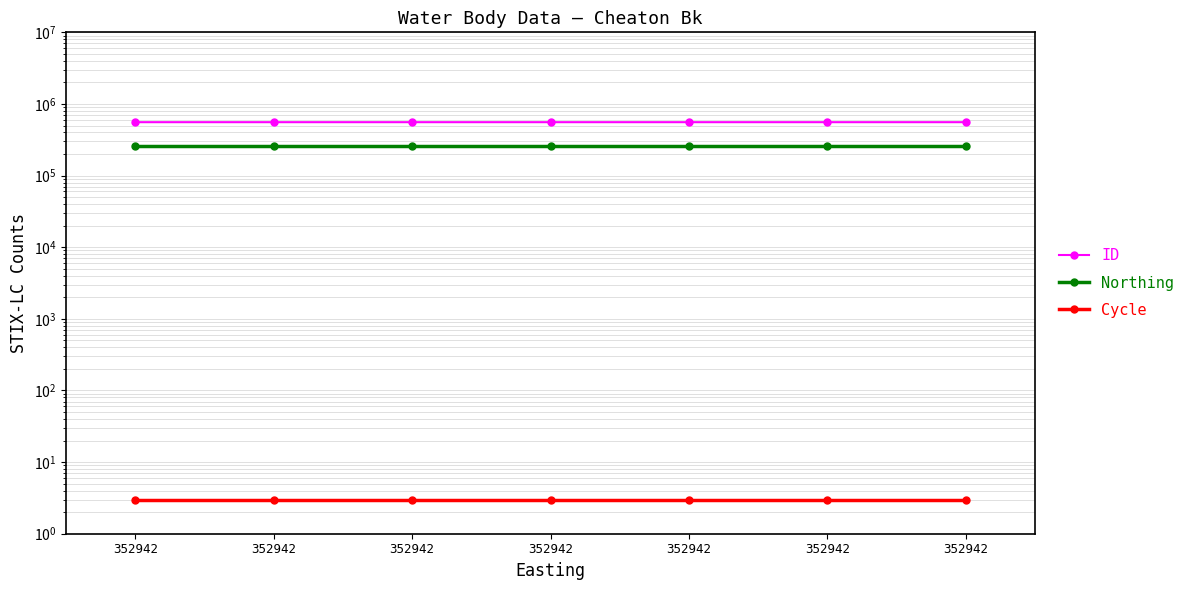

At which label does Northing reach its peak?

352942